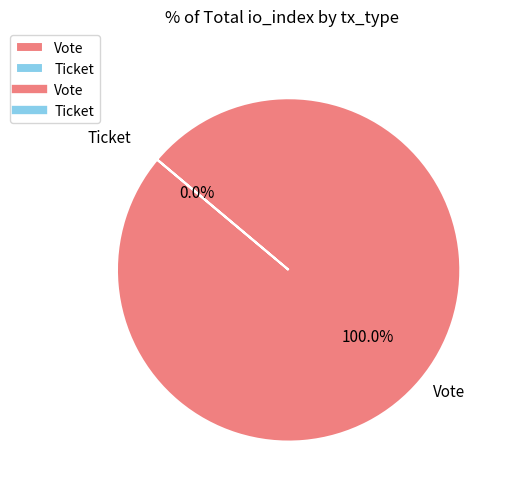

What is the majority slice?

Vote